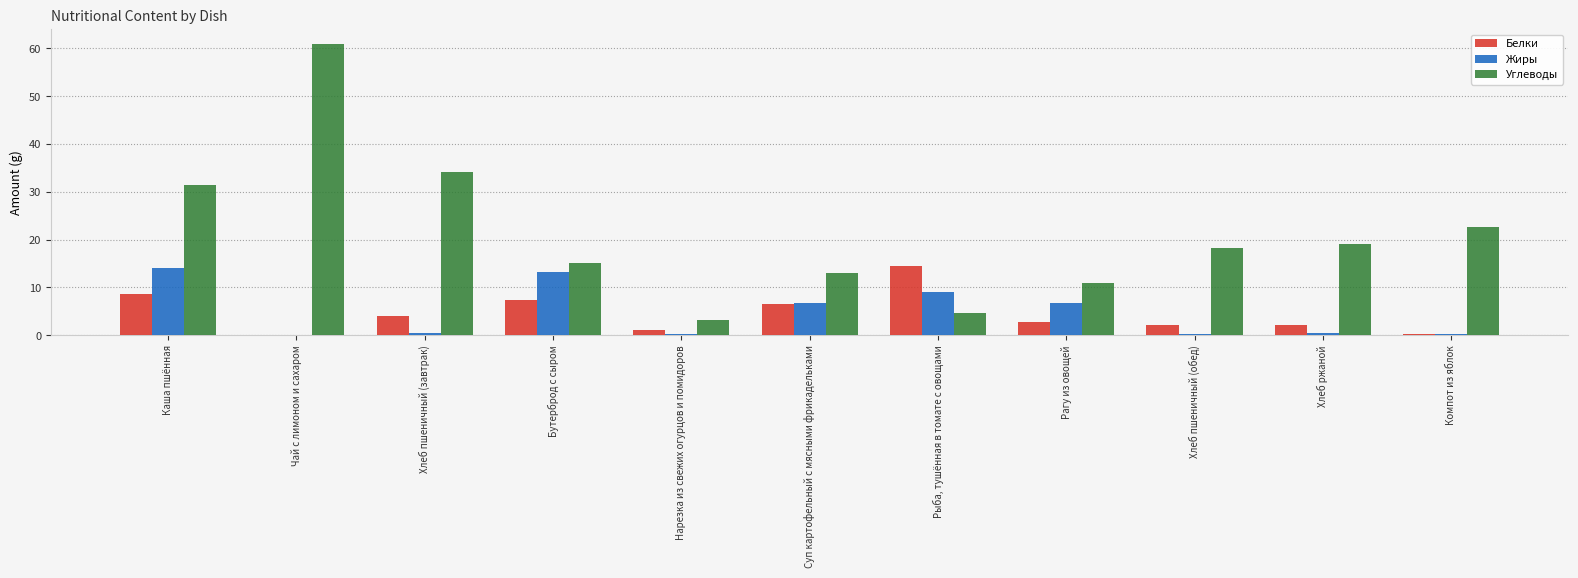

What is the sum of all Белки values?

49.5